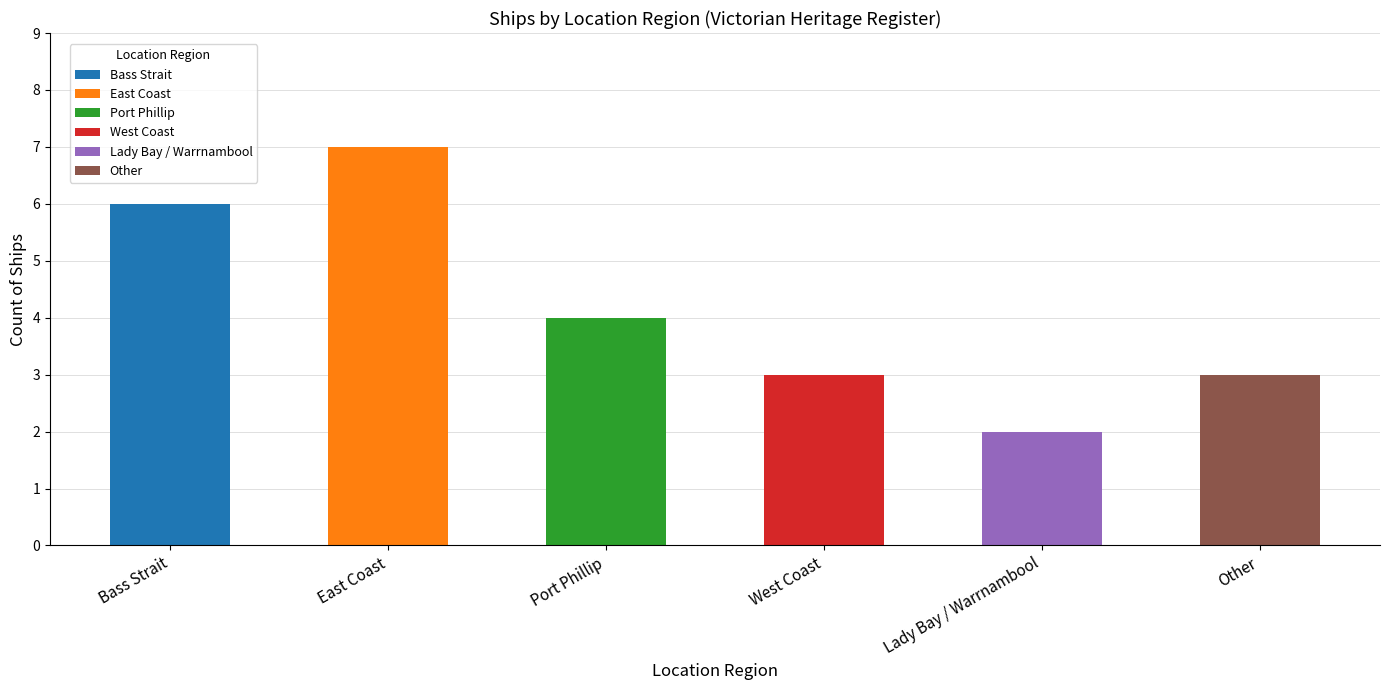

Reading right to left, transcribe all the data shown in this chart.

3	2	3	4	7	6